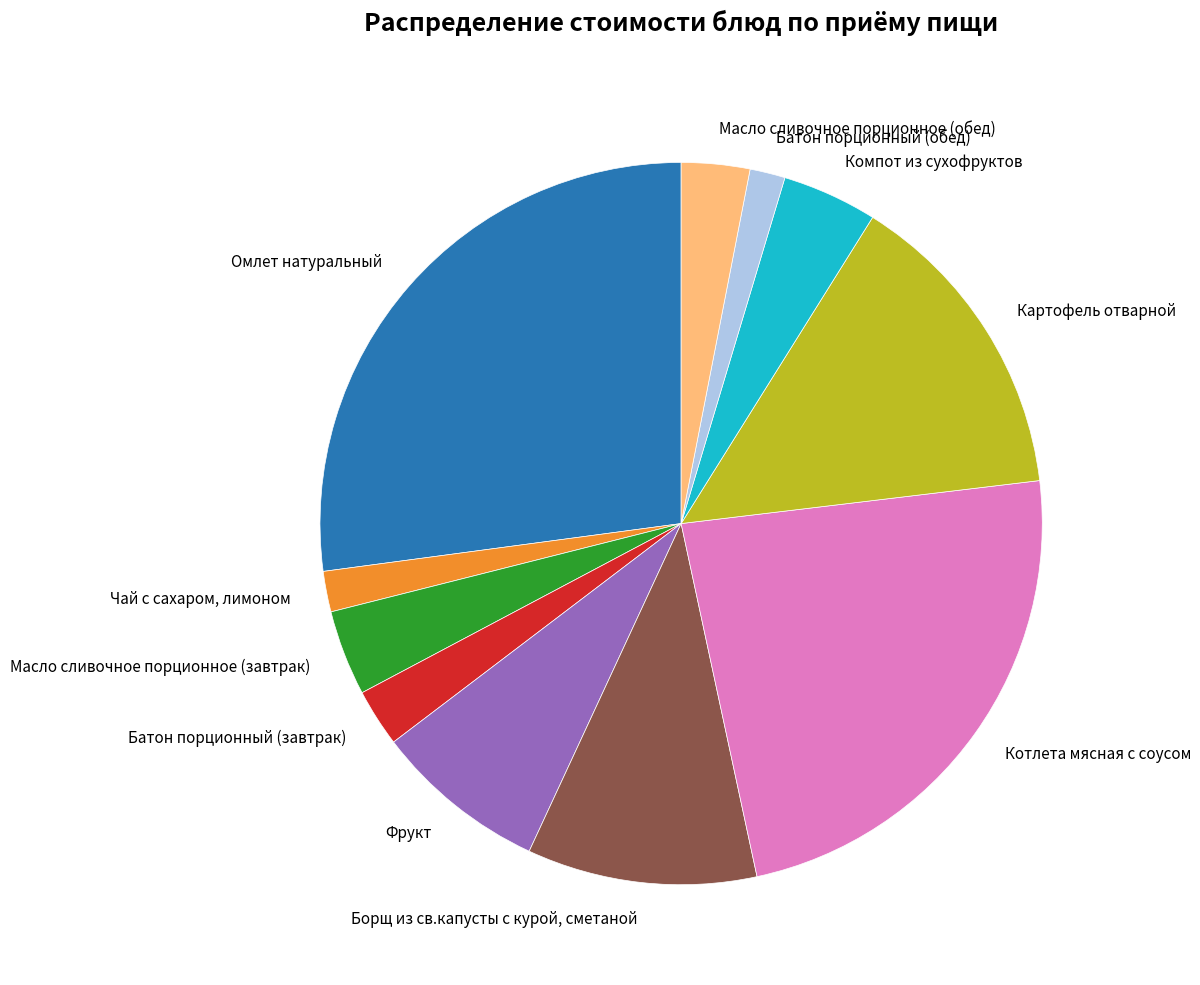

Count the number of slices in the pie.

11